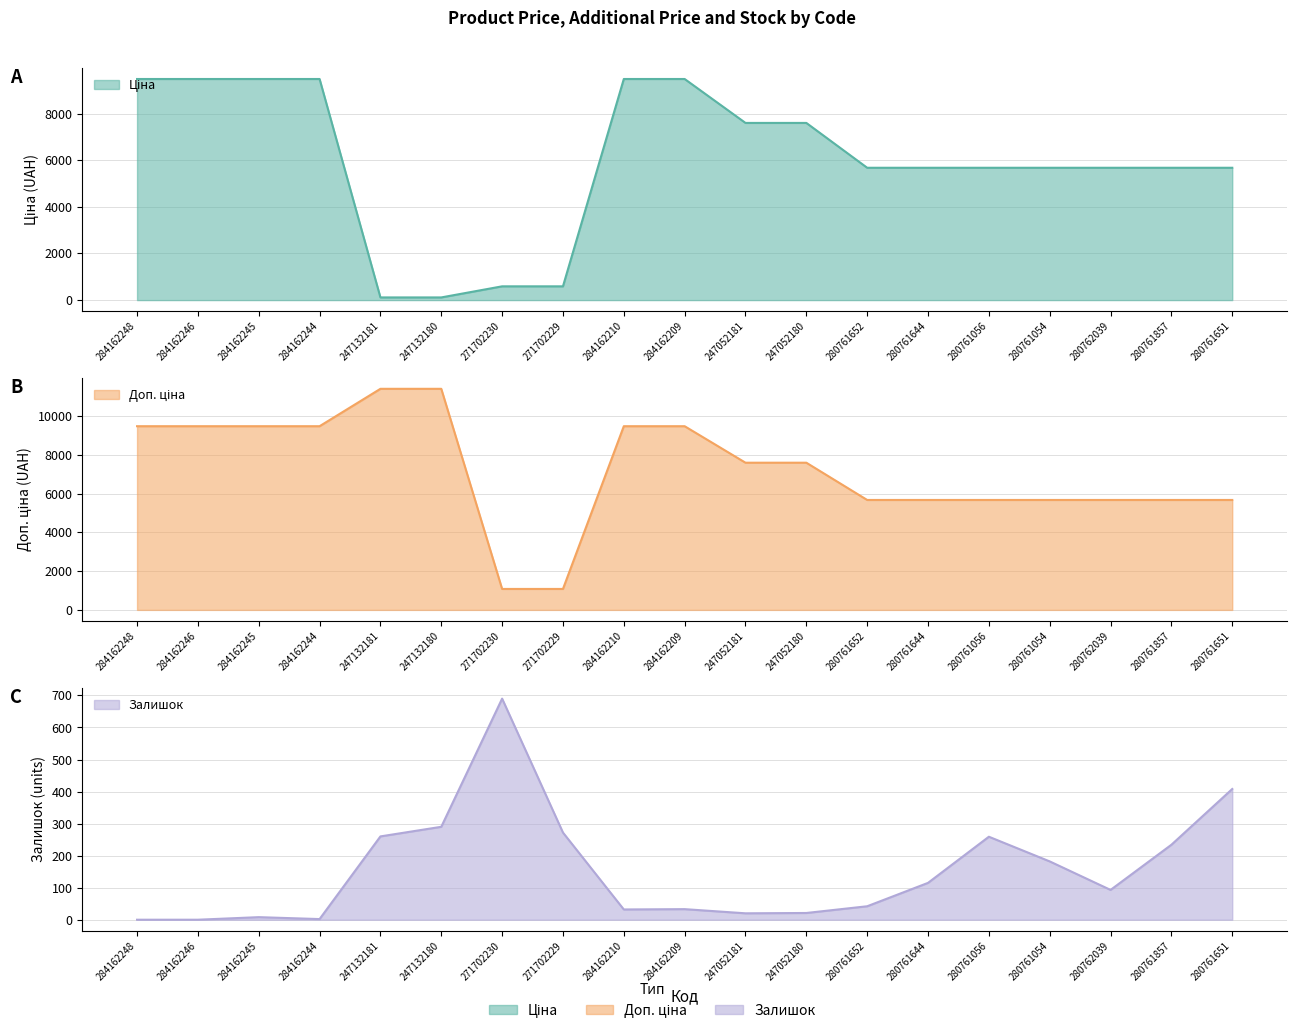

What is the difference between the Доп. ціна values at 271702229 and 280761056?

4592.2